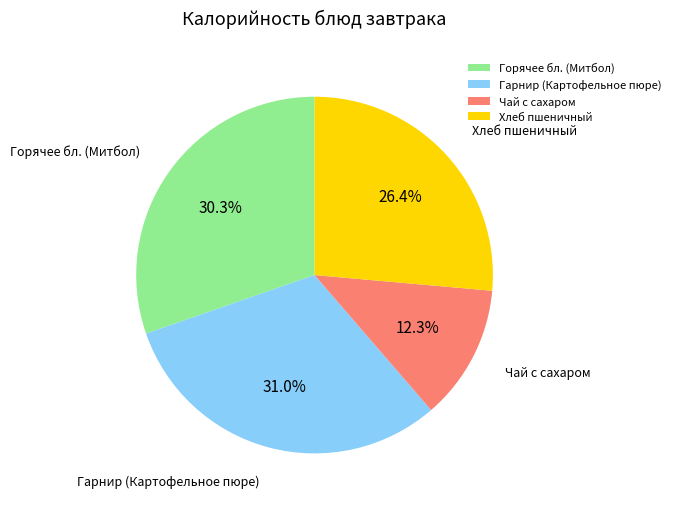

To the nearest percent, what percentage of the pie is Гарнир (Картофельное пюре)?

31%